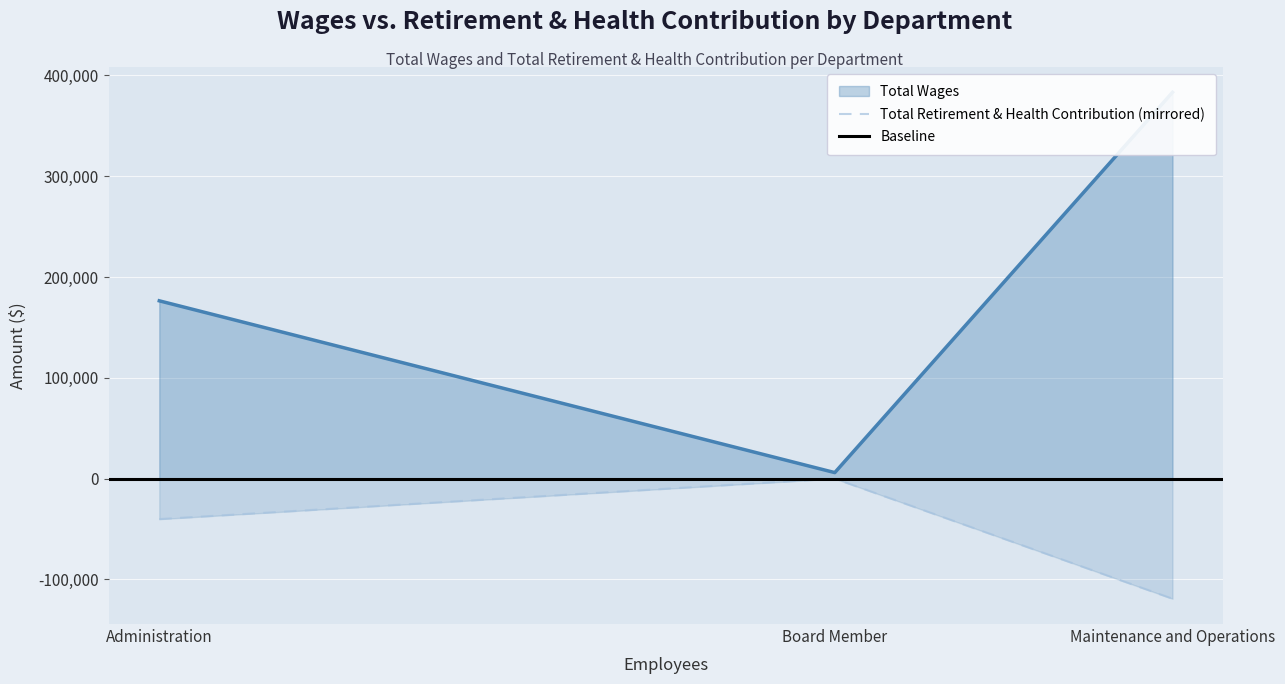

Which category has the highest value in the Total Retirement & Health Contribution (mirrored) series?

Board Member